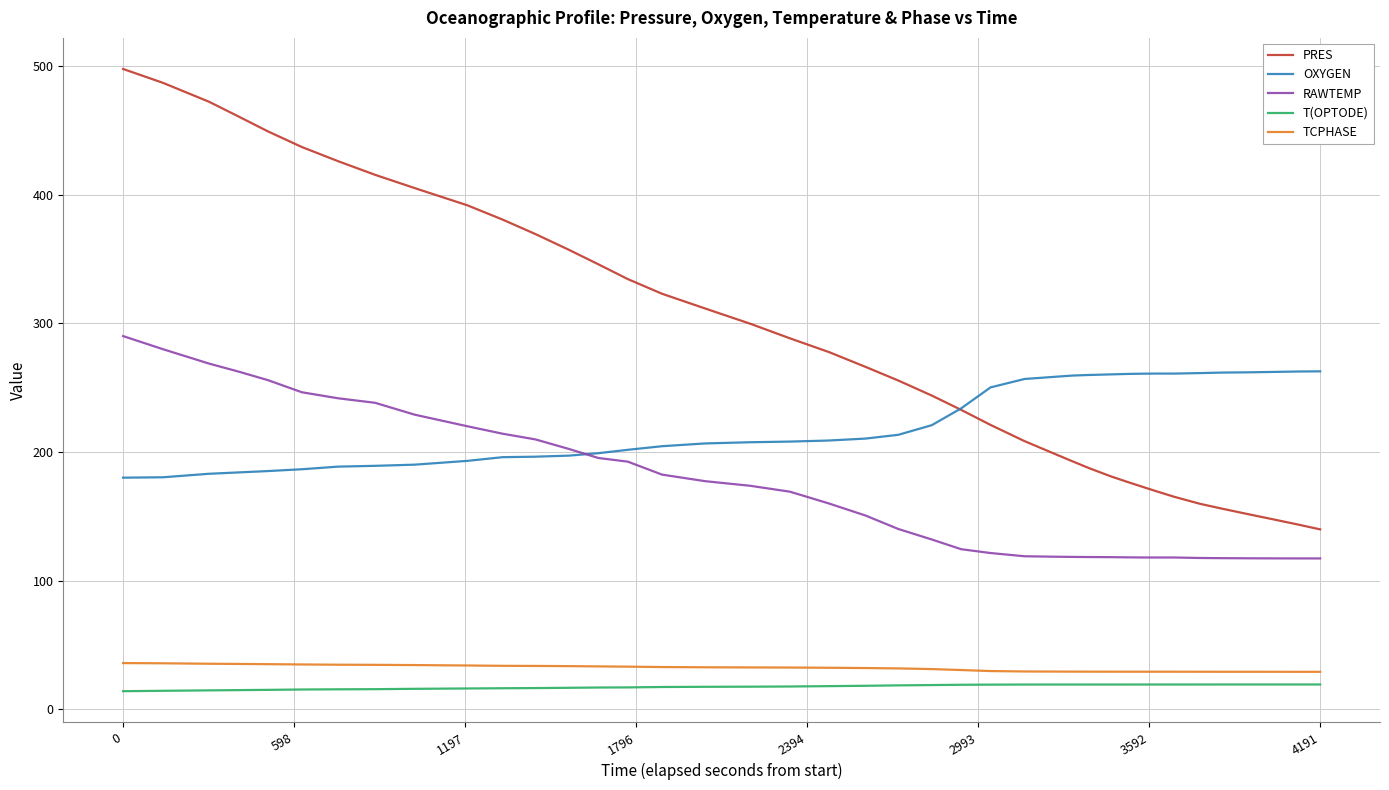

What is the sum of all PRES values?

11496.5